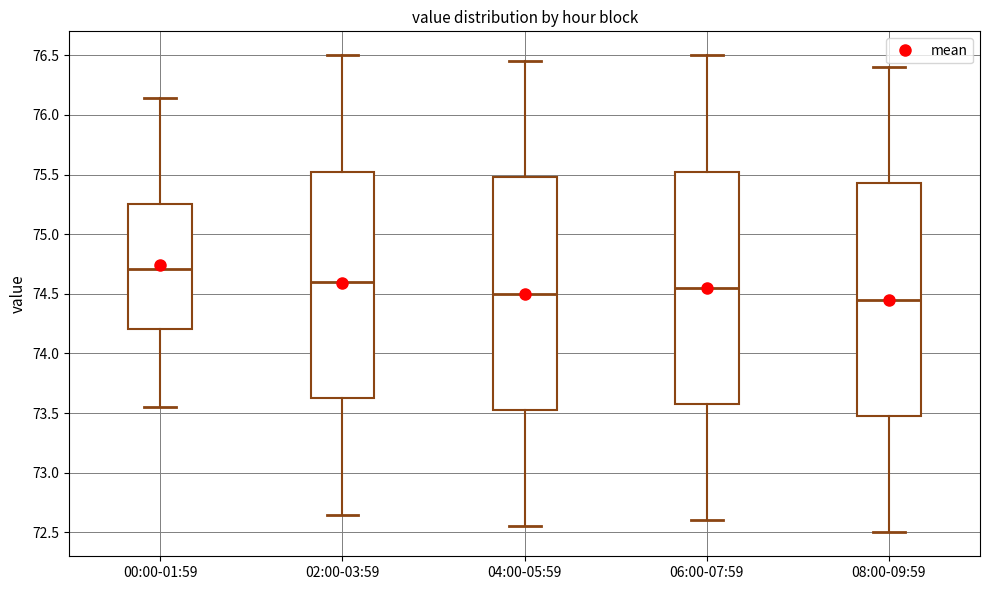

Where is the lower edge of the box for 08:00-09:59 on the y-axis? The values are not printed on the chart, so give them approximately, as read against the axis.

73.50